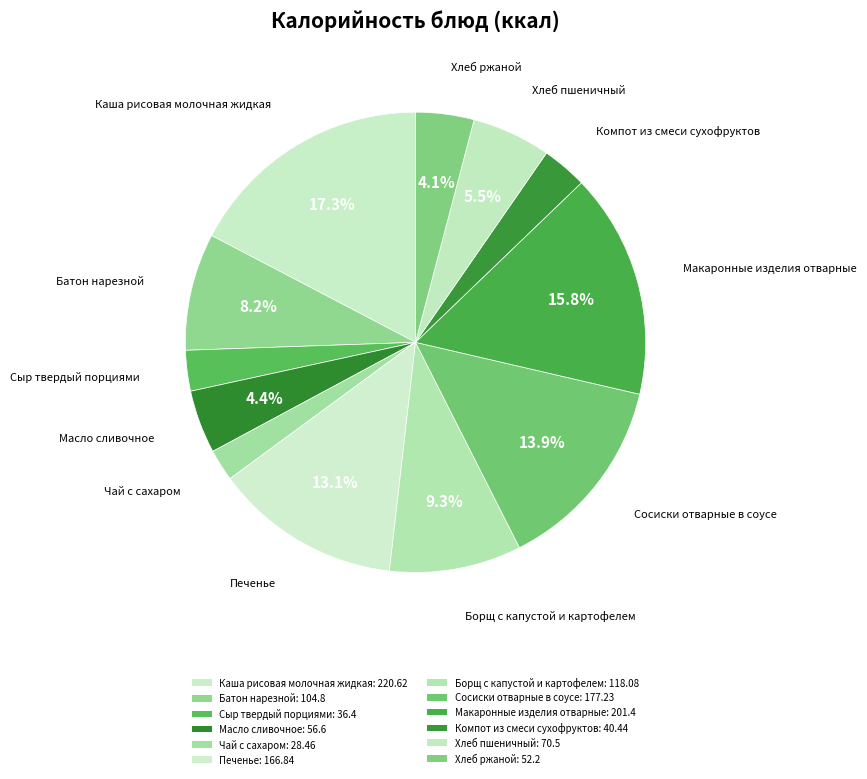

What percentage is NOT represented by Батон нарезной?

91.8%